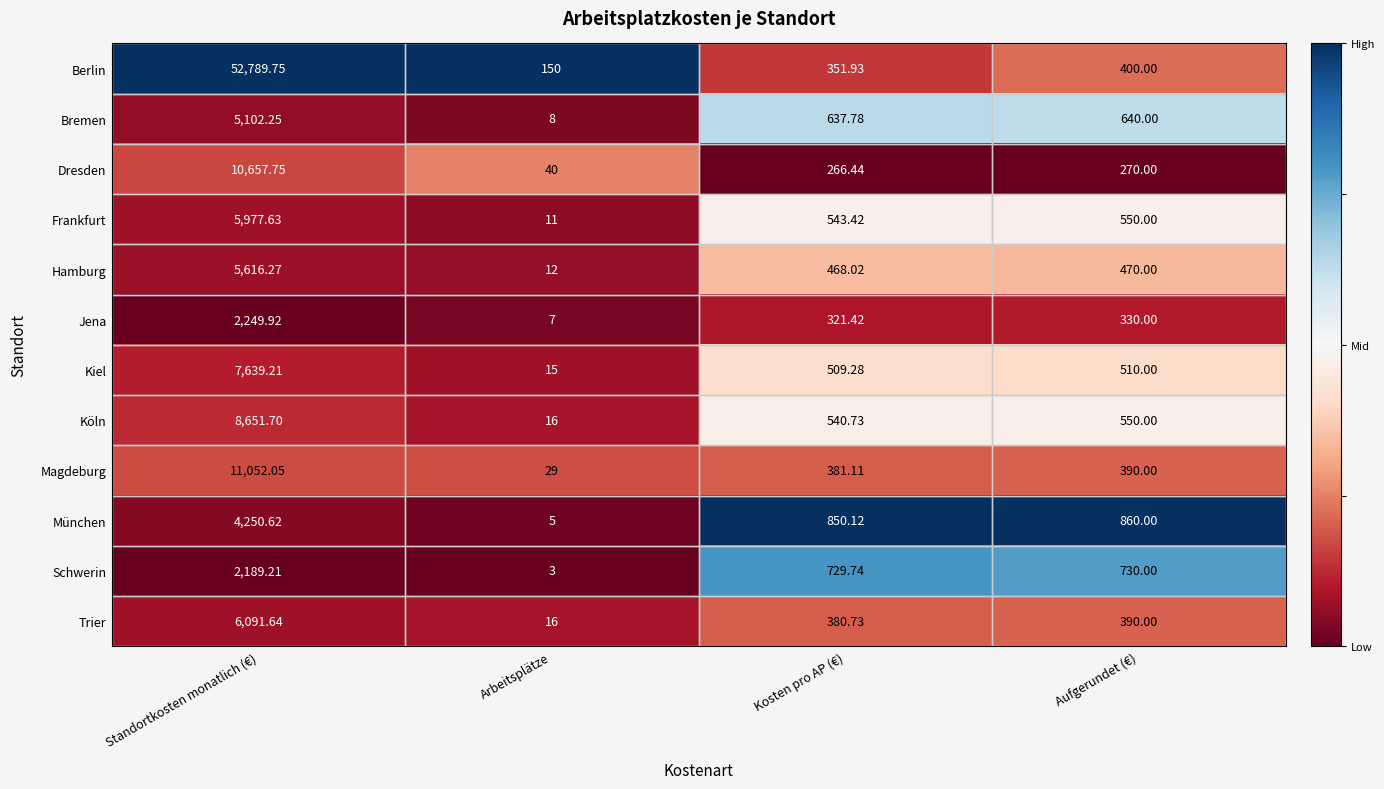

Which series has the largest total across all categories?

Berlin